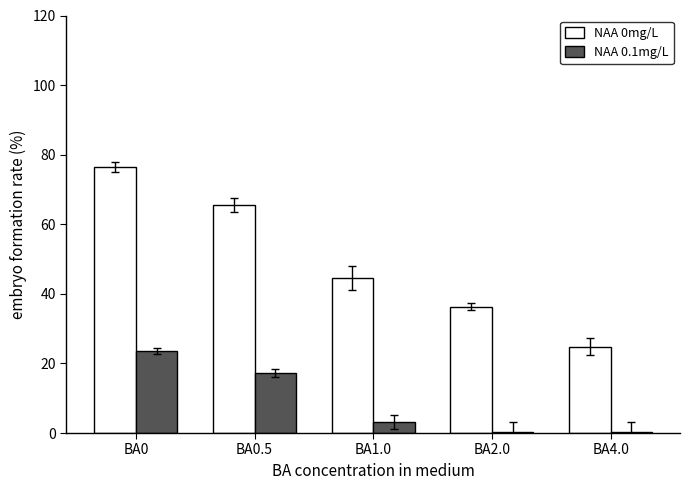

What is the spread (max minus min) of values at BA2.0?

36.0